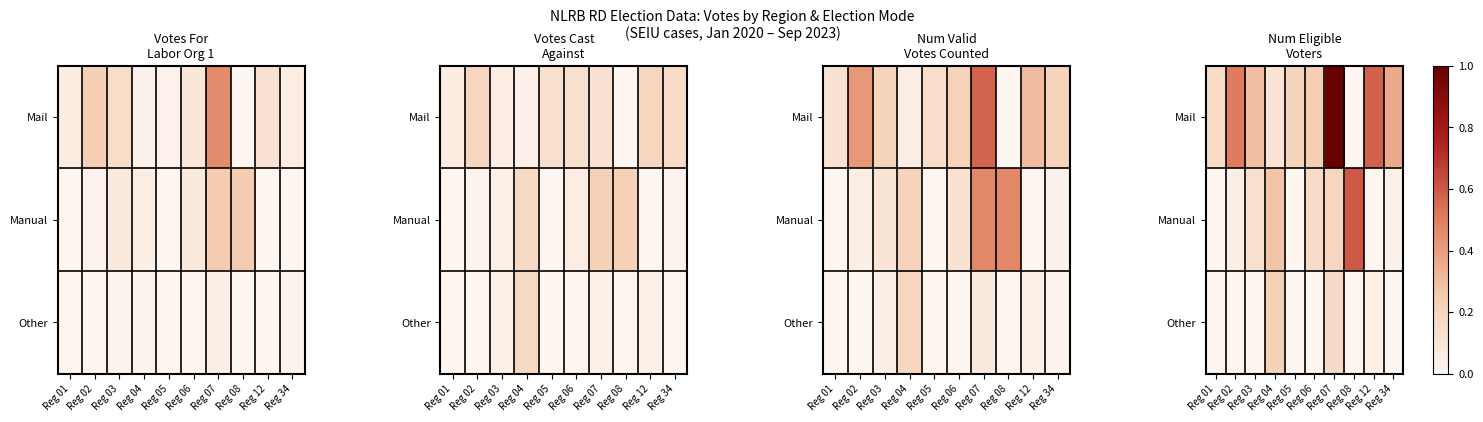

Which series has the widest spread of values?

Mail